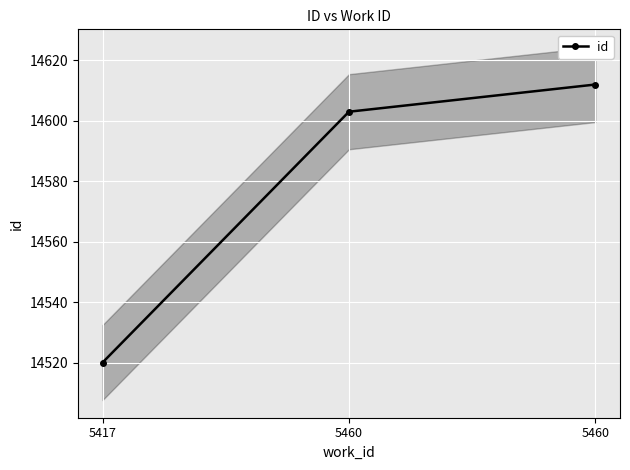

At which label does the data first exceed 14603?

5460